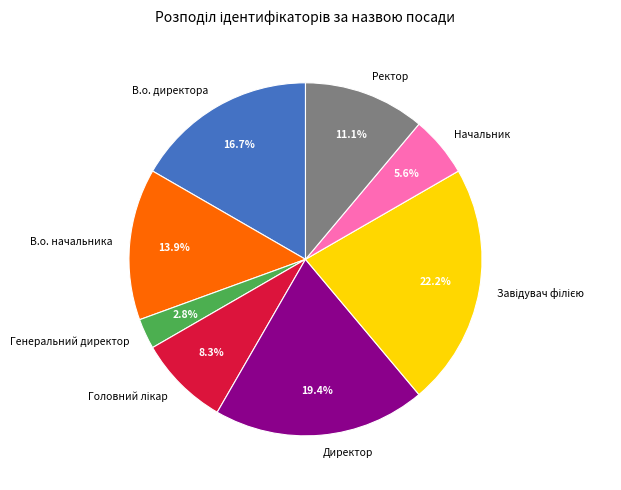

Count the number of slices in the pie.

8